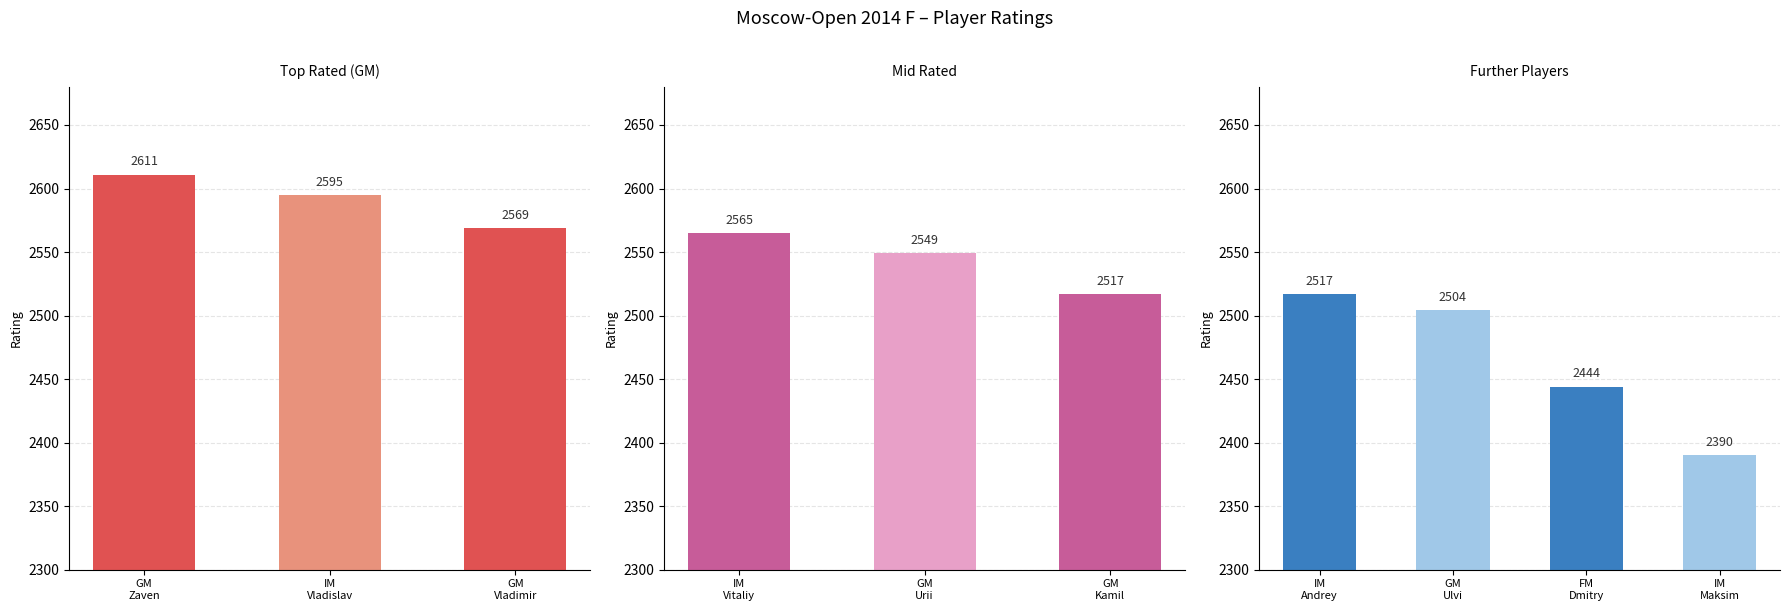

Count the number of data series in this chart.

1